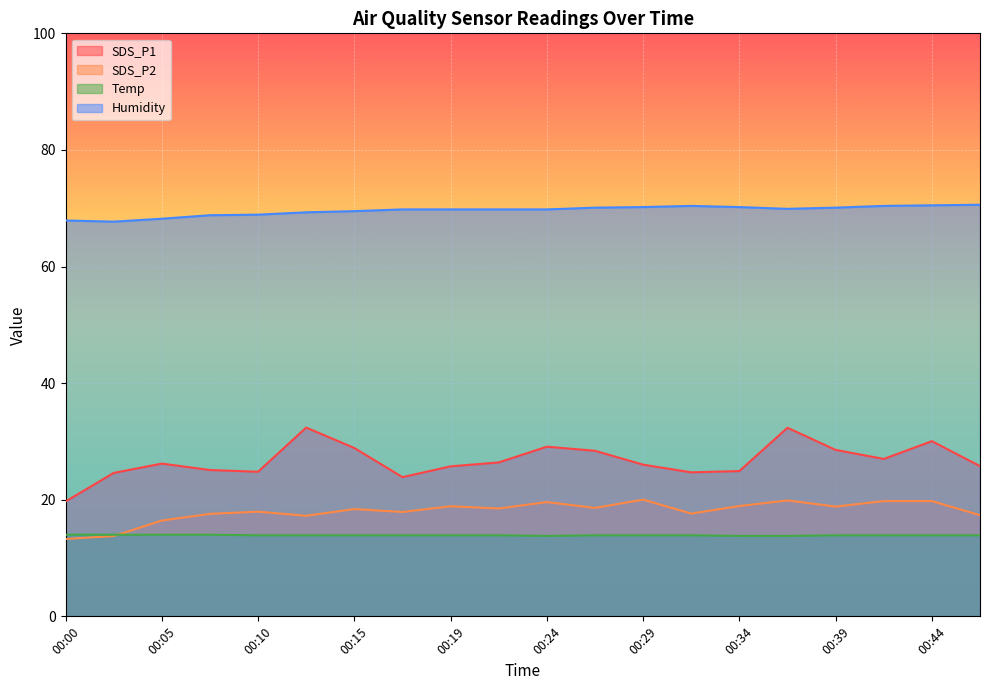

True or false: Humidity and SDS_P1 cross at least once.

False